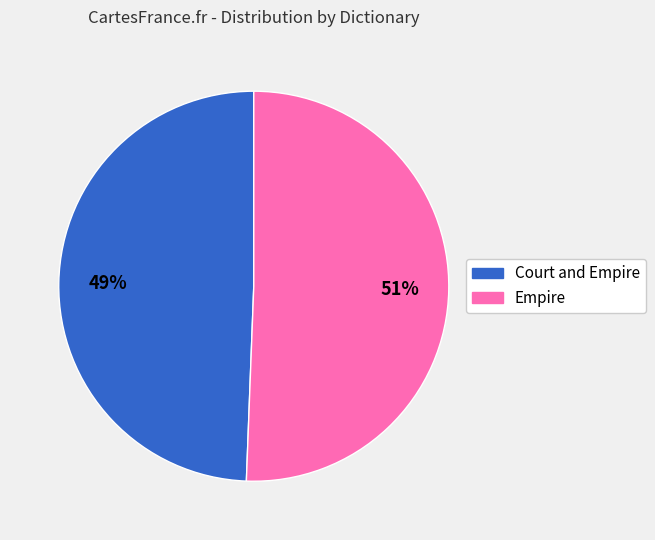

To the nearest percent, what is the combined percentage of Court and Empire and Empire?

100%